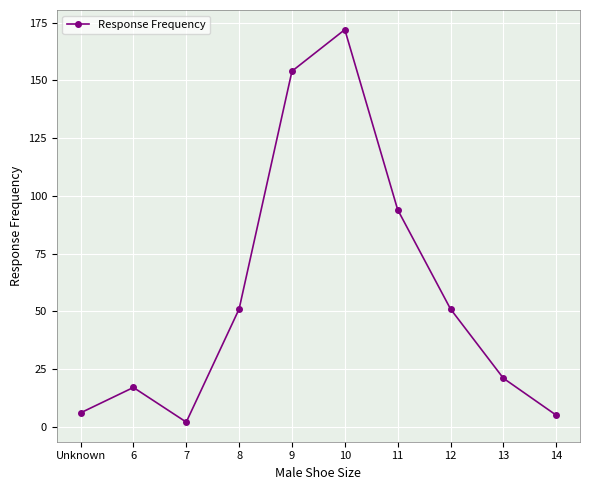

What is the label of the 7th point from the right?

8